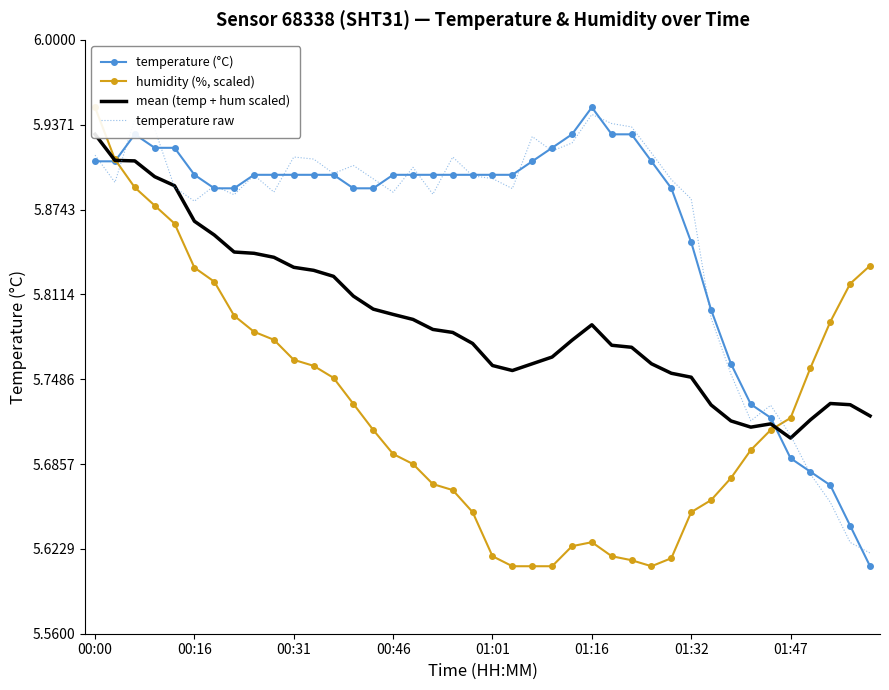

The temperature (°C) series shows 9.6 at 29. True or false?

False